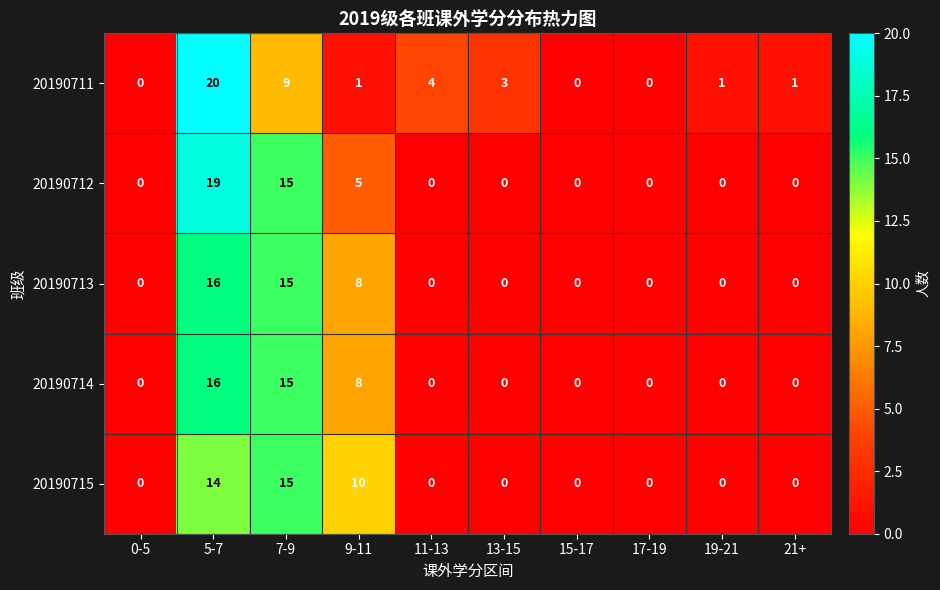

How many series are shown in this chart?

5